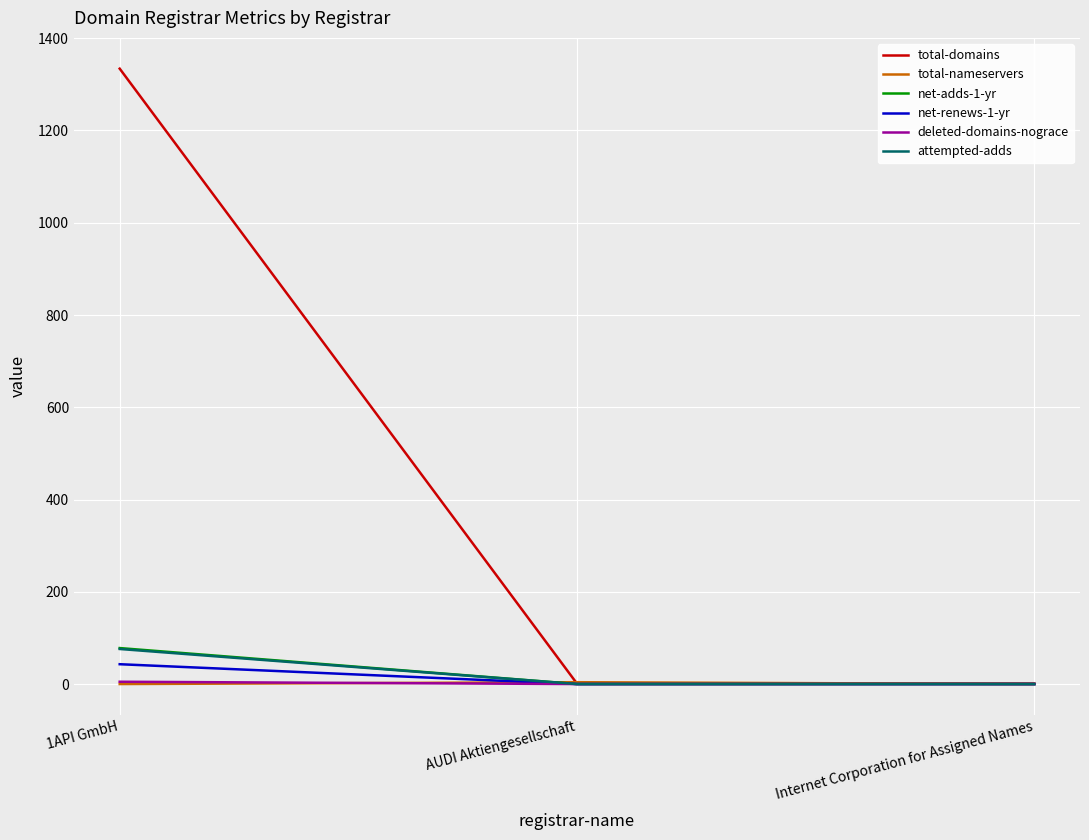

Which series has the largest range (max minus min)?

total-domains